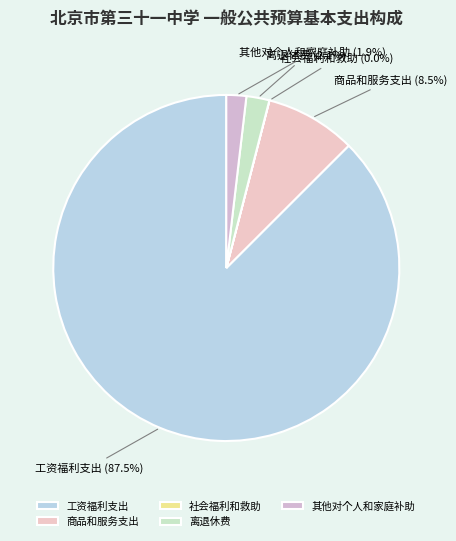

Do 工资福利支出 and 其他对个人和家庭补助 together represent more than half of the pie?

Yes